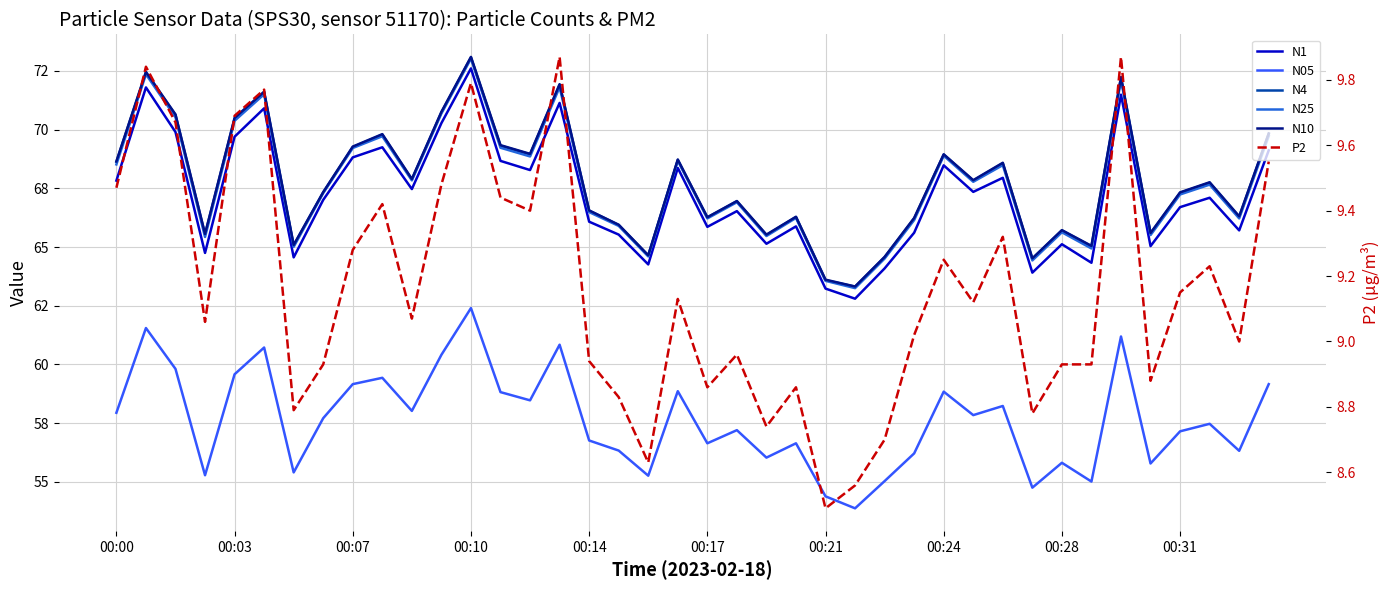

What is the difference between the N25 values at 12 and 15?

1.2